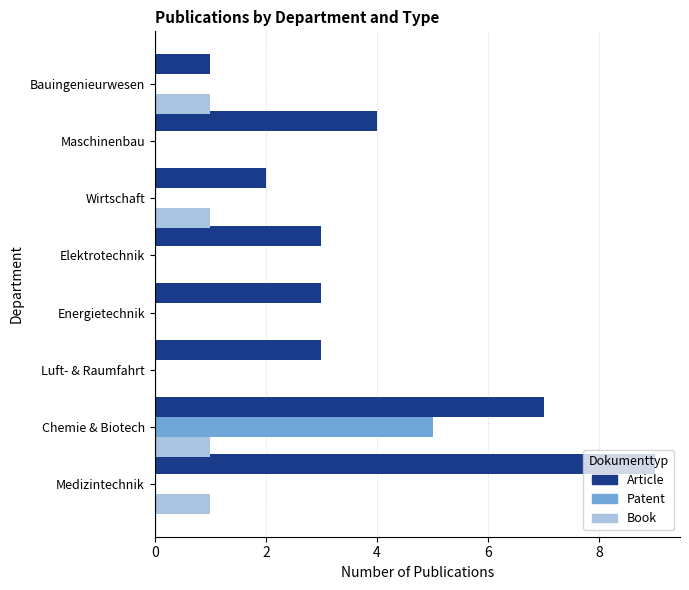

What are all the series names shown in the legend?

Article, Patent, Book